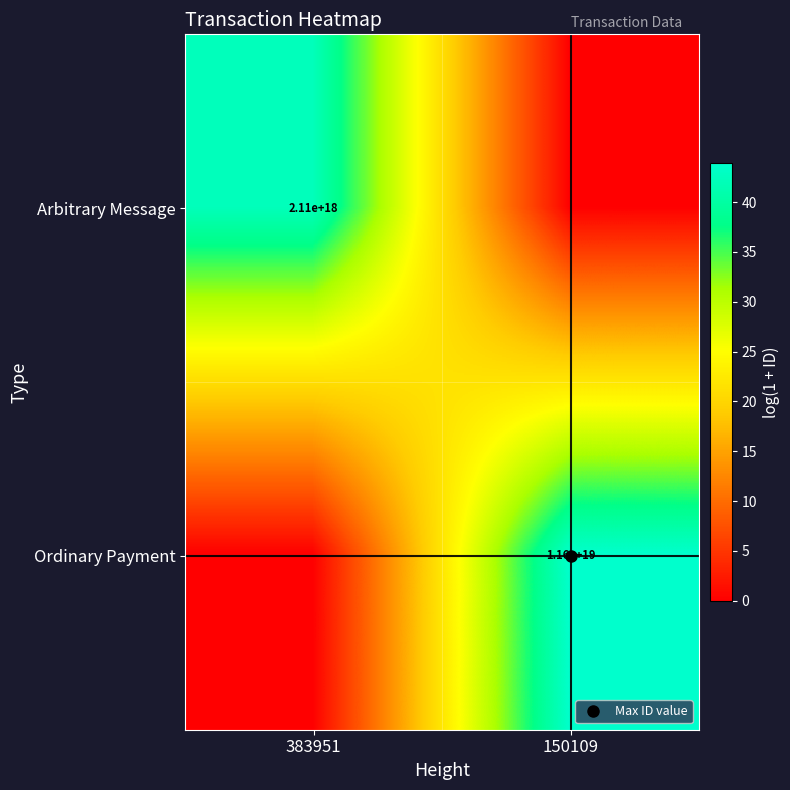

At which category is the sum across all series the highest?

150109